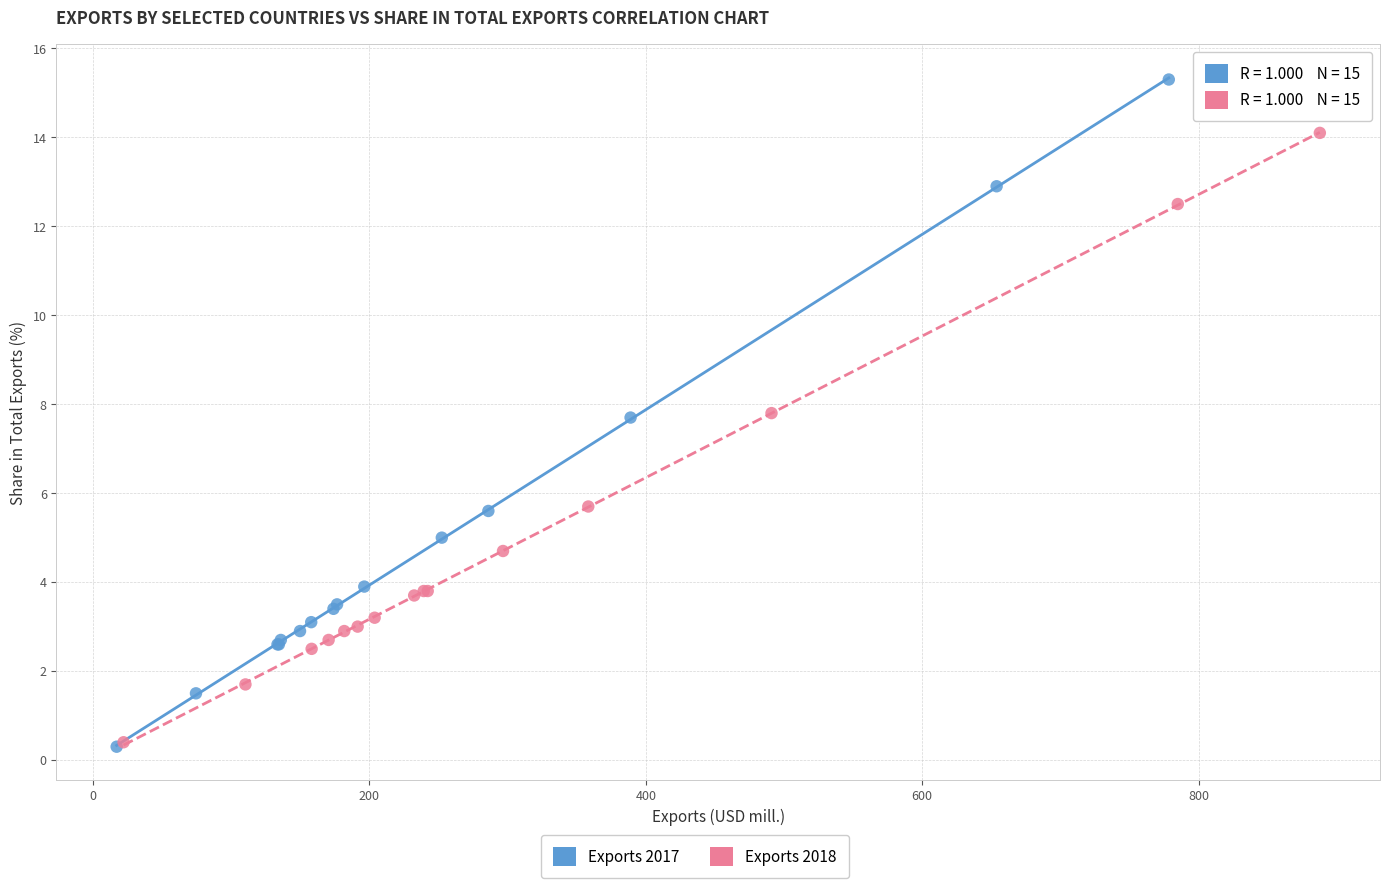

Which series has the largest Y range (max minus min)?

Exports 2017